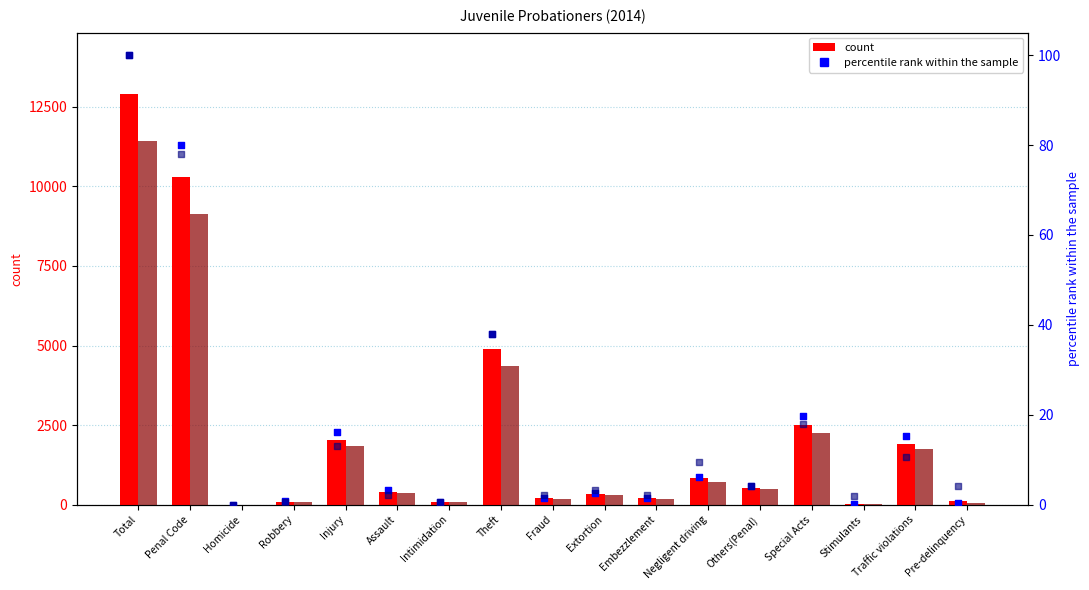

Which series has the largest Y range (max minus min)?

count (Total)